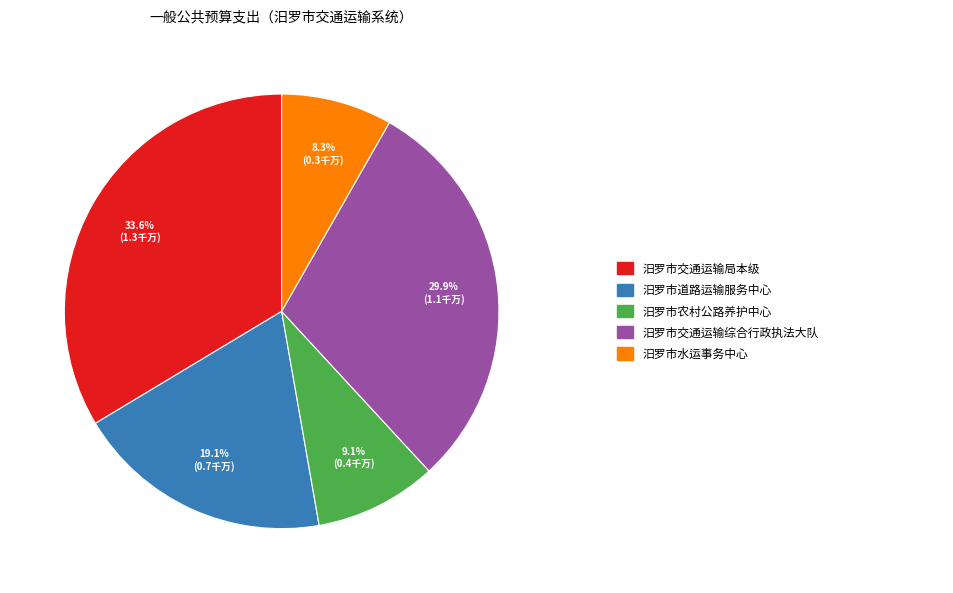

Does any single category account for the majority?

No